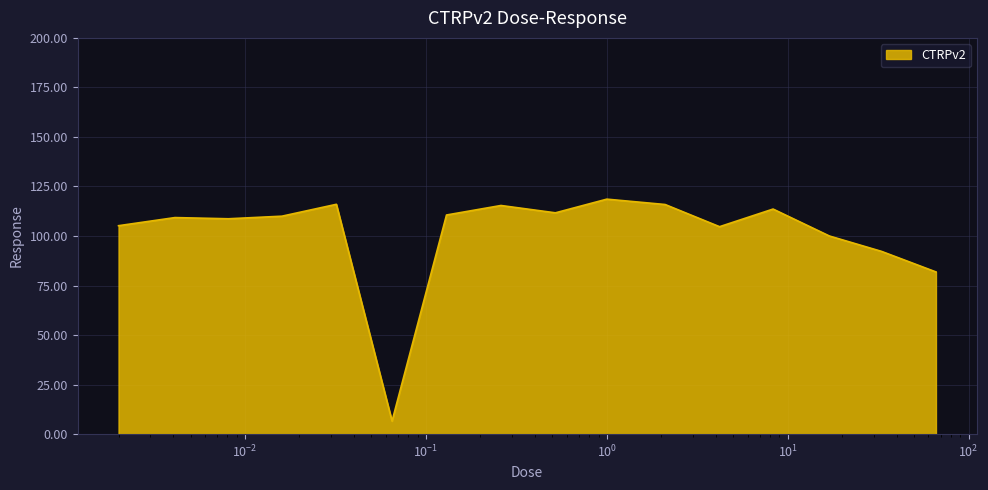

What is the greatest value displayed?

118.6